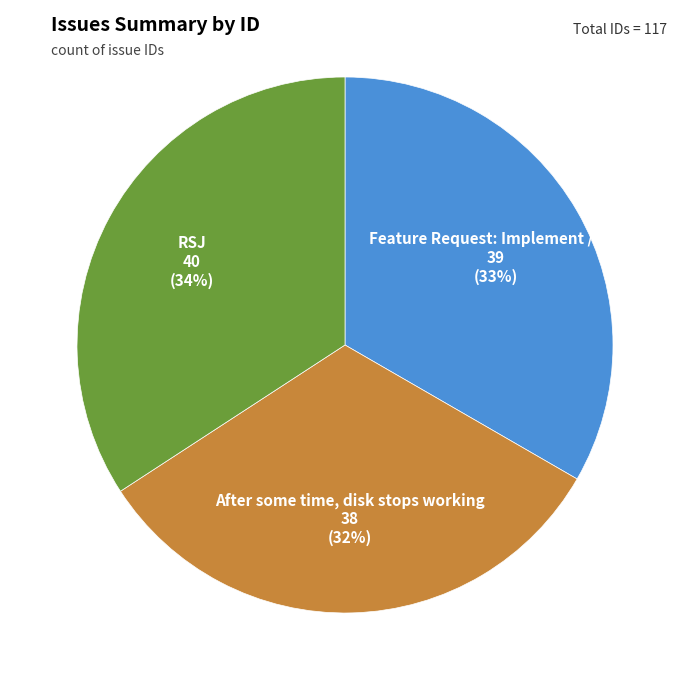

Is there a majority slice in this chart?

No